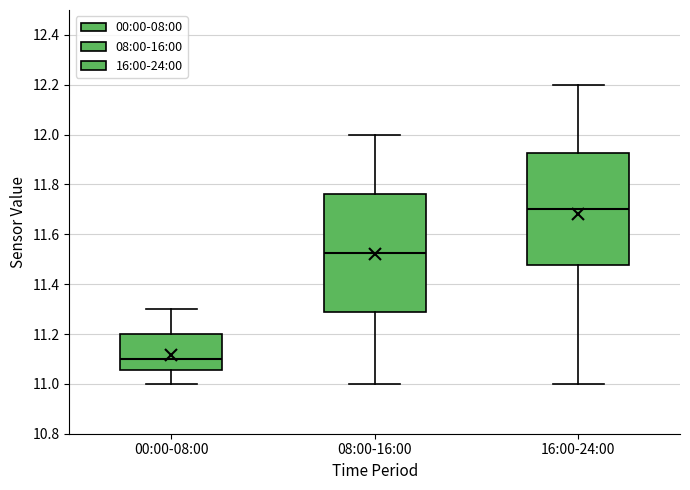

Which box has the highest median line?

16:00-24:00